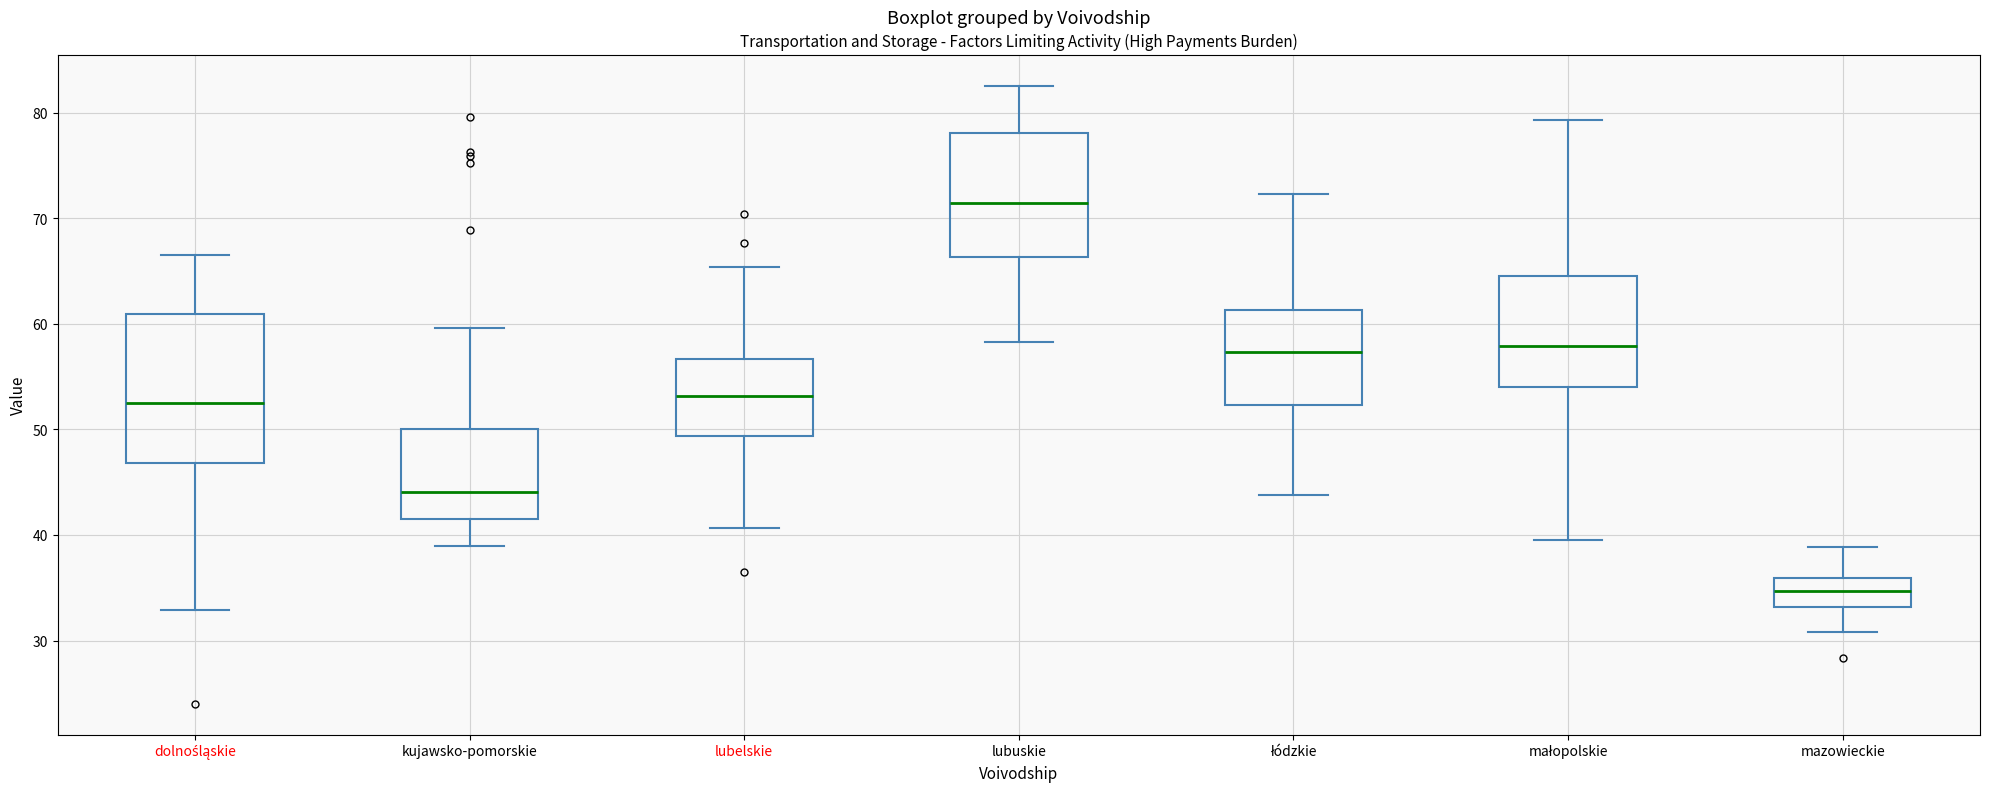

Which box is the tallest, from its lower edge to its upper edge?

dolnośląskie